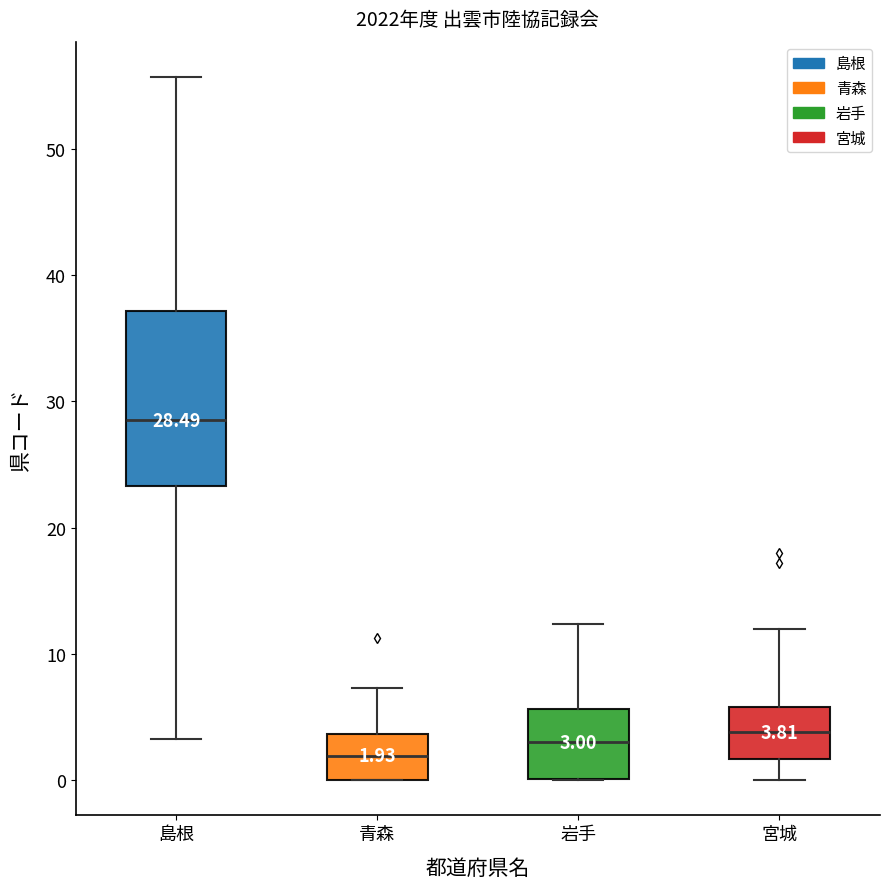

Comparing the boxes themselves (not the whiskers), which one is the tallest?

島根